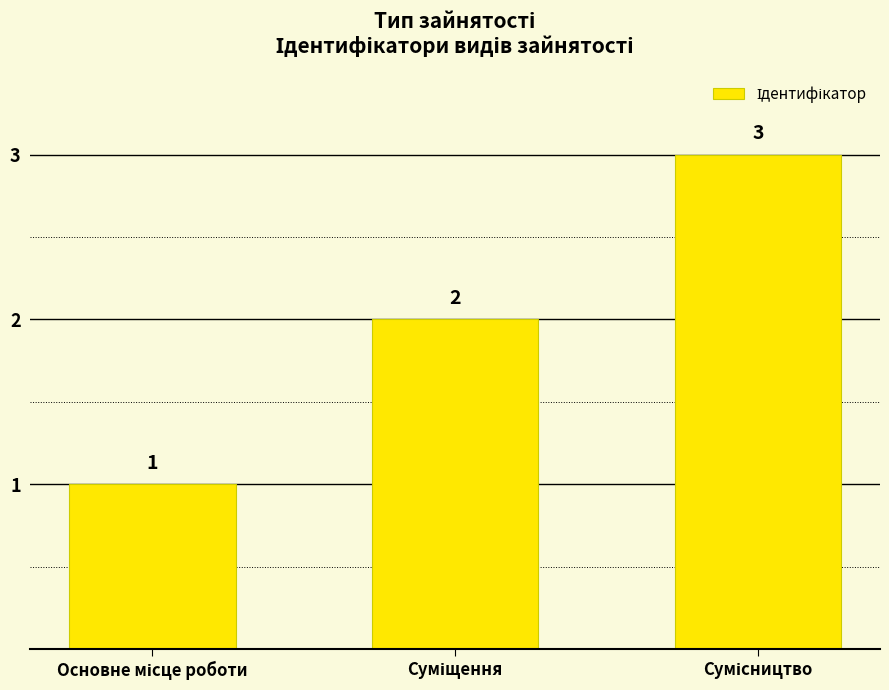

How many values are between 1 and 3?

3